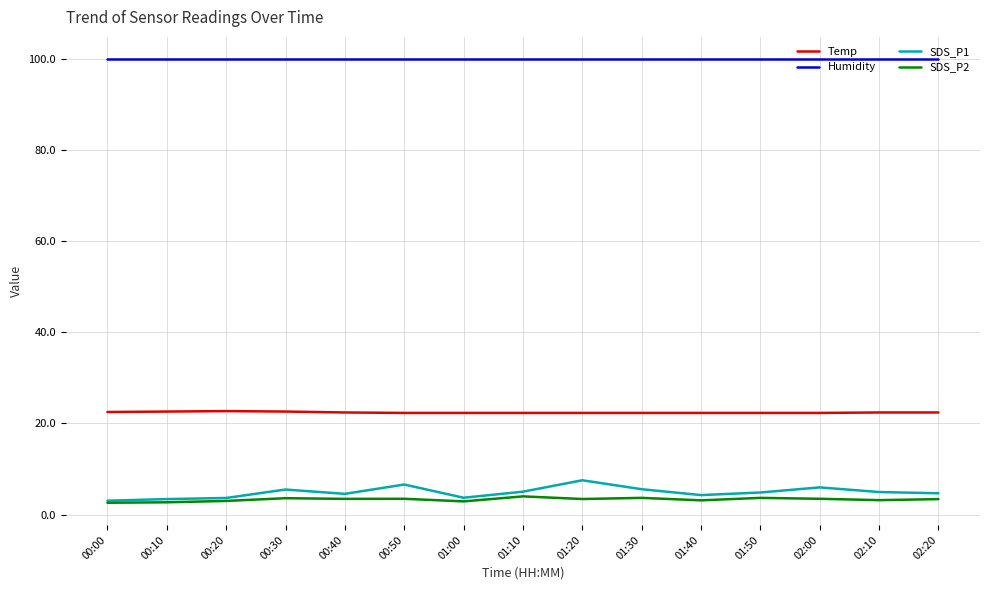

What is the highest value of the Humidity series?

99.9